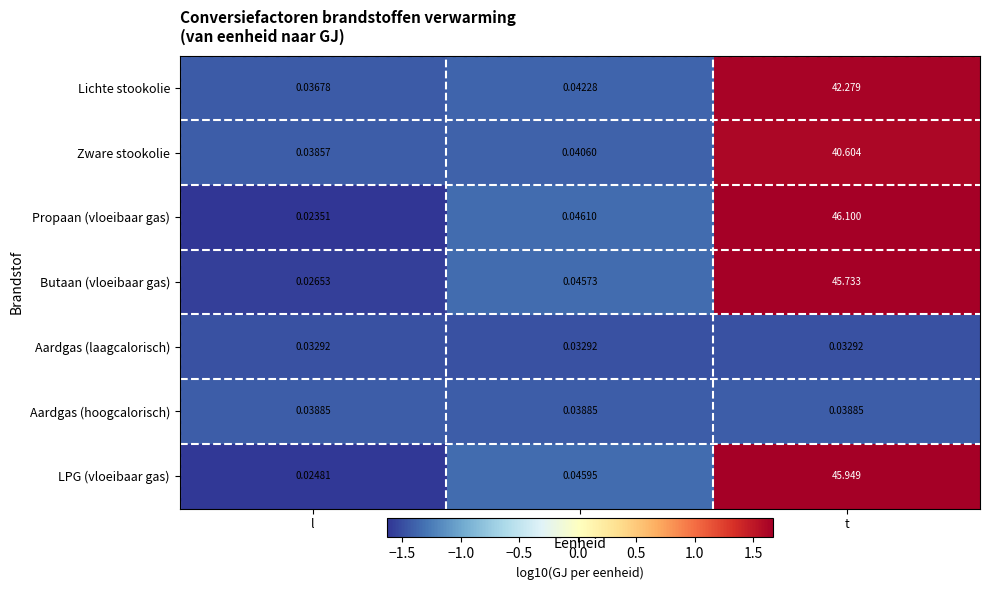

At which label is Butaan (vloeibaar gas) closest to 22?

kg